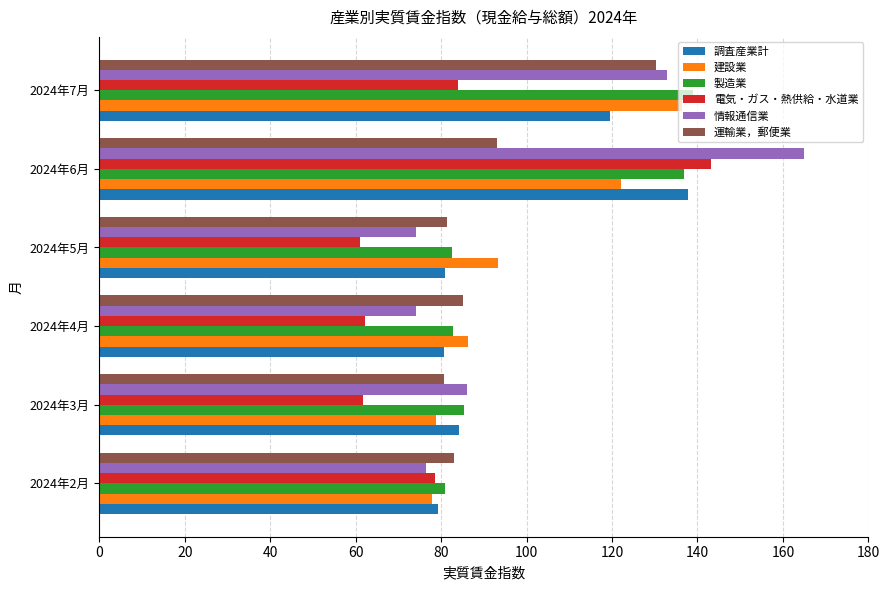

Which series has the largest range (max minus min)?

情報通信業